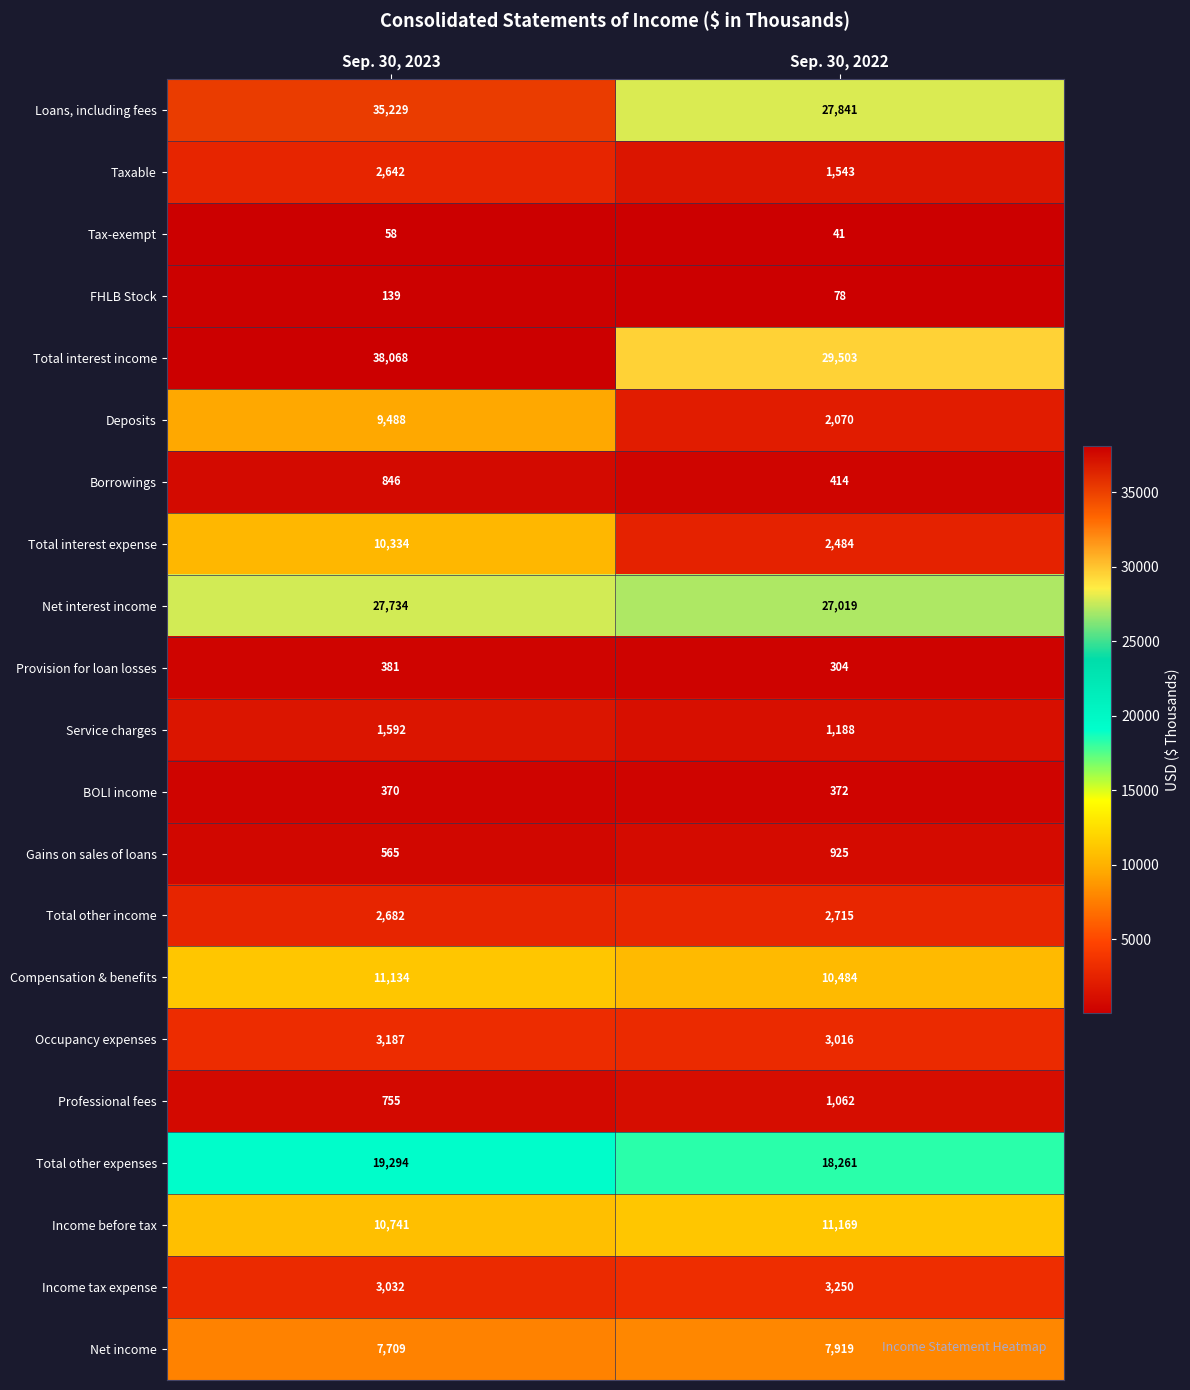

What is the sum of the Tax-exempt values at Sep. 30, 2022 and Sep. 30, 2023?

99